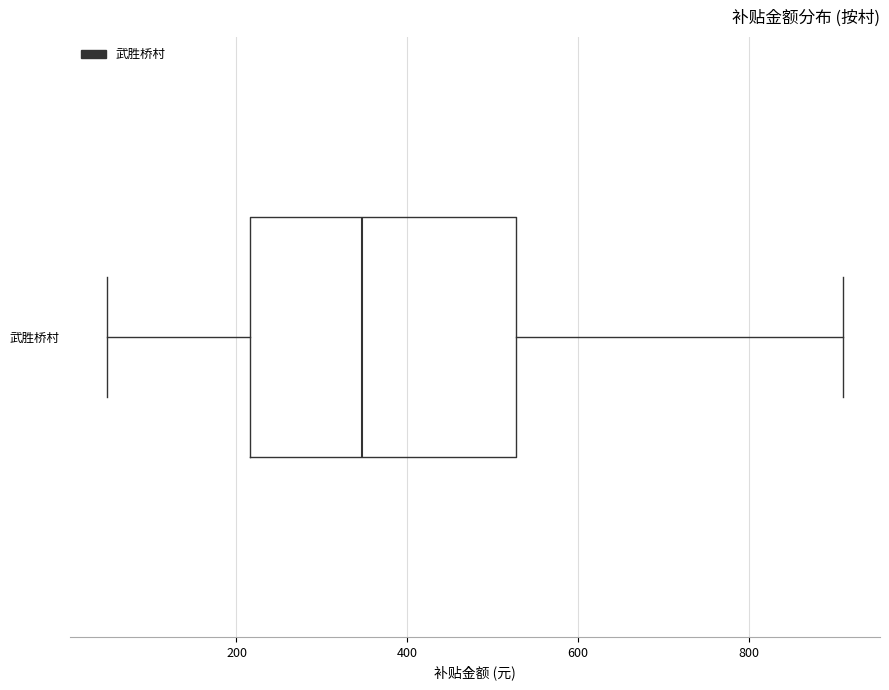

Where does the median line of the box for 武胜桥村 sit on the x-axis? The values are not printed on the chart, so give them approximately, as read against the axis.

340